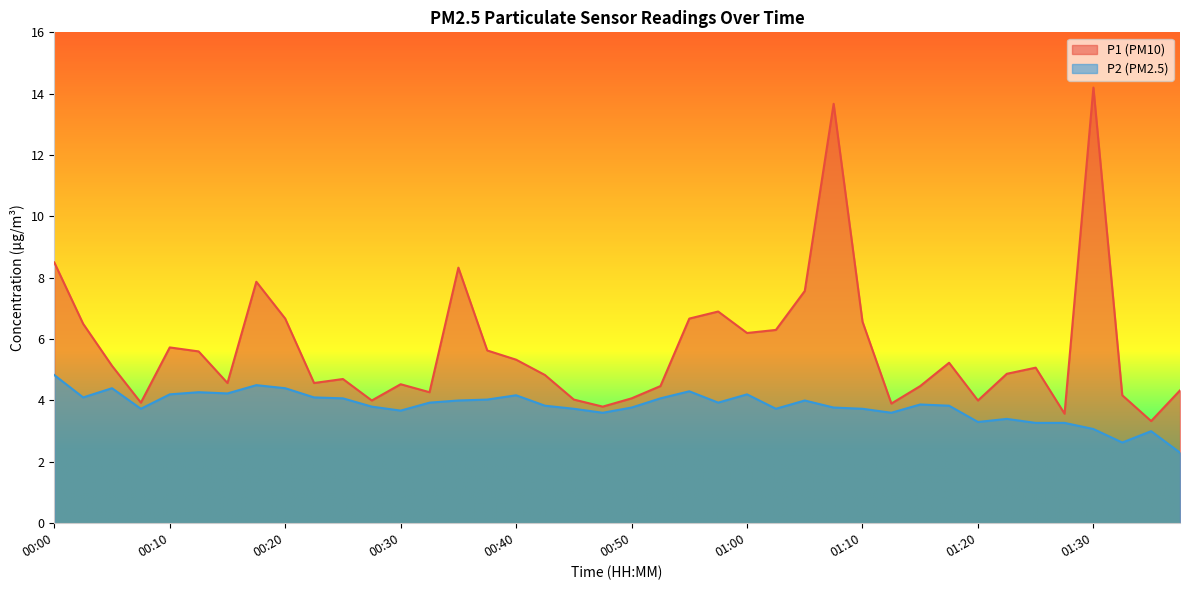

At how many categories does at least one series exceed 7?

6